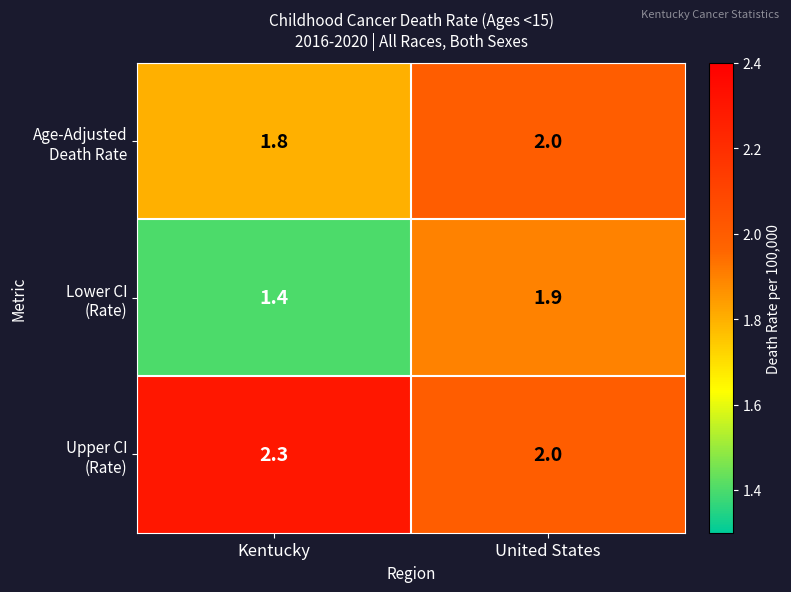

What is the total value across all series at Kentucky?

5.5